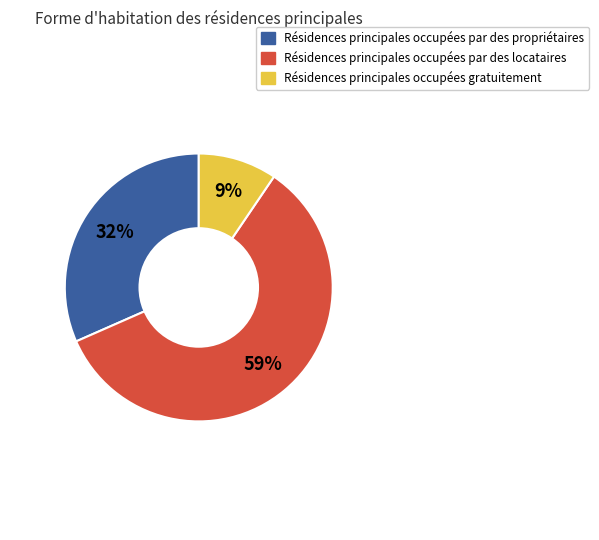

To the nearest percent, what is the average slice percentage?

33%